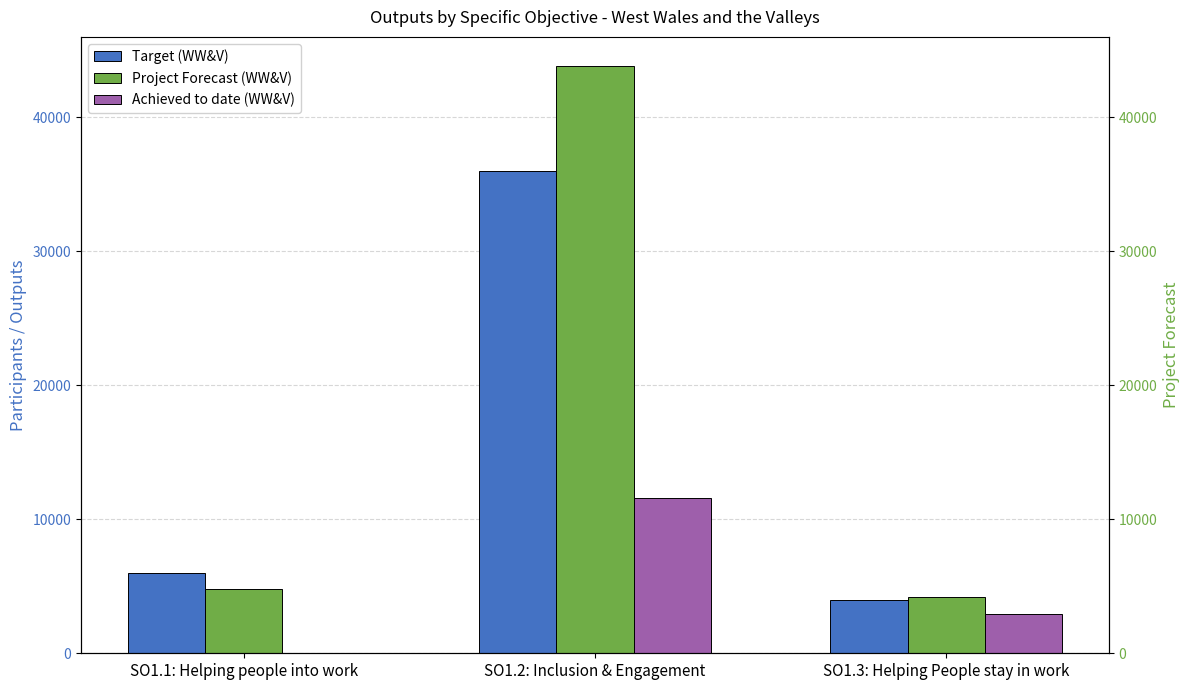

Is the value of Target (WW&V) at SO1.3: Helping People stay in work greater than the value of Achieved to date (WW&V) at SO1.2: Inclusion & Engagement?

No